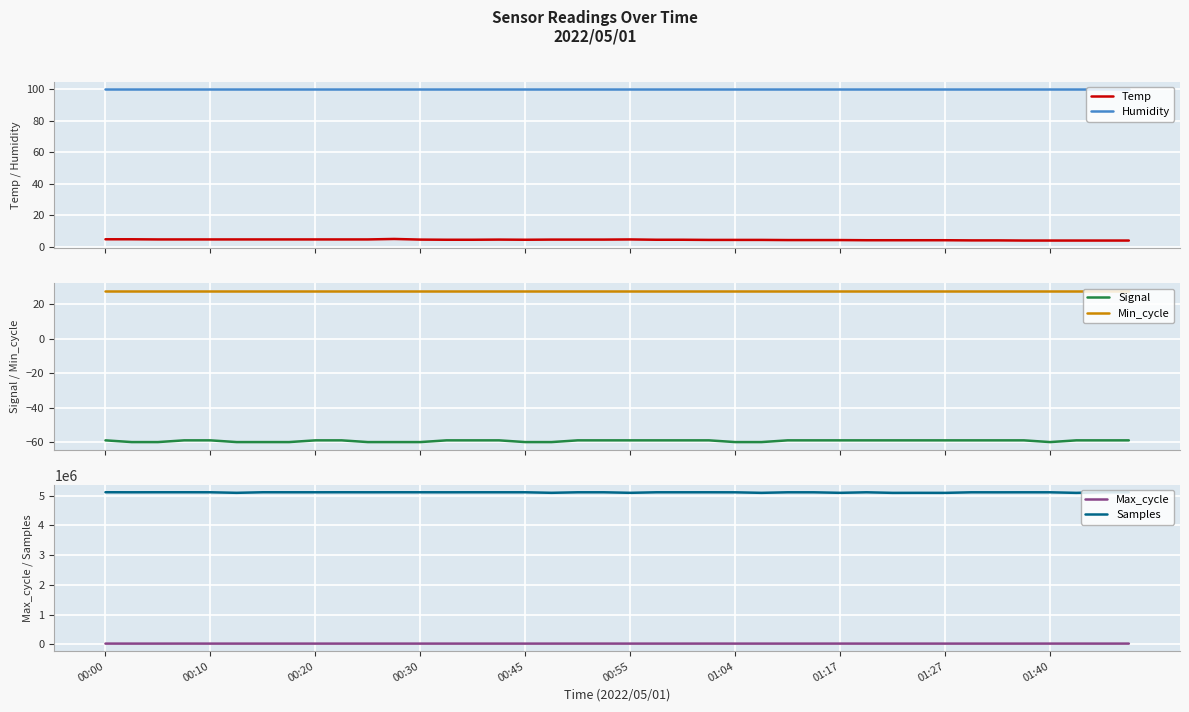

True or false: Humidity and Temp cross at least once.

False